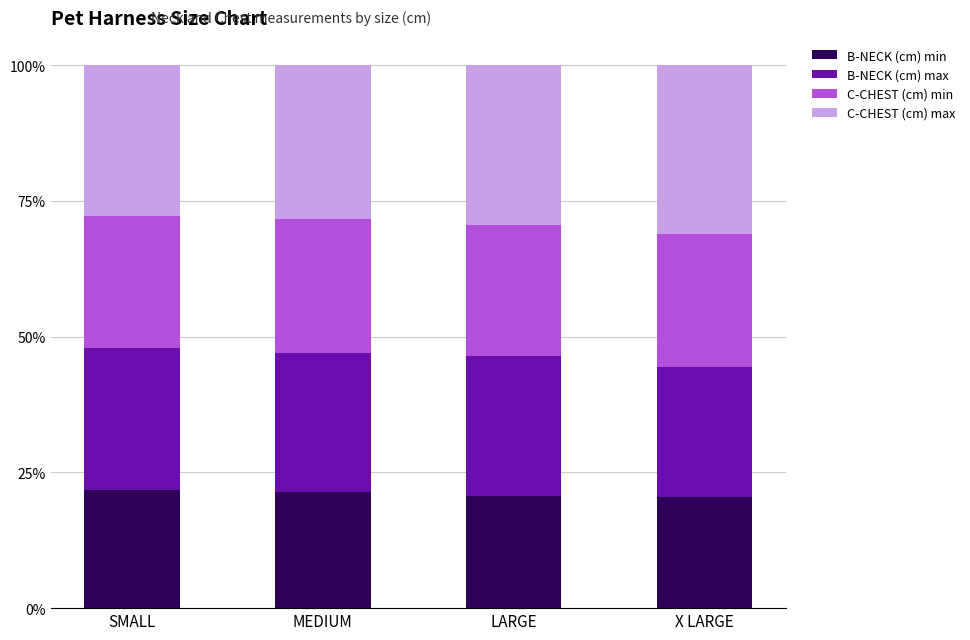

What is the sum of the B-NECK (cm) min values at LARGE and SMALL?

42.4